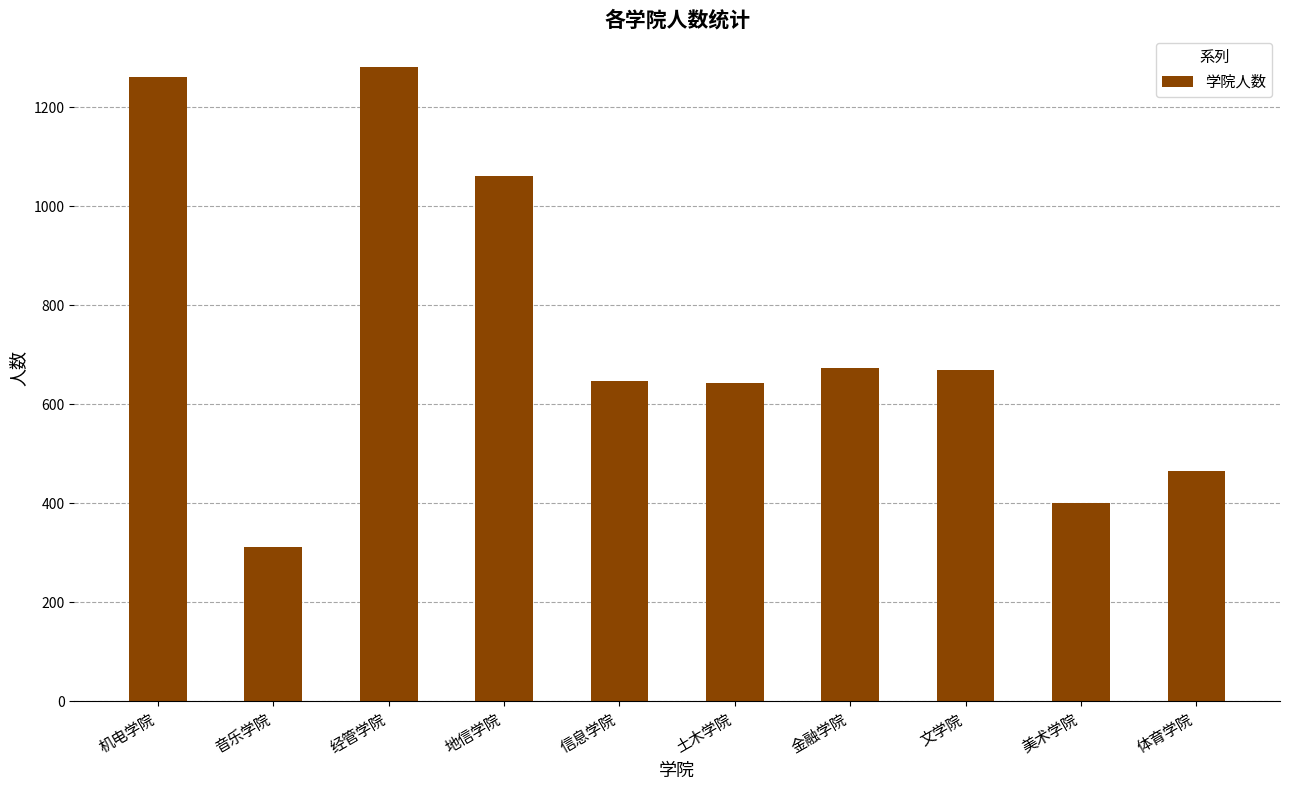

True or false: the data shows 648 at 信息学院.

True